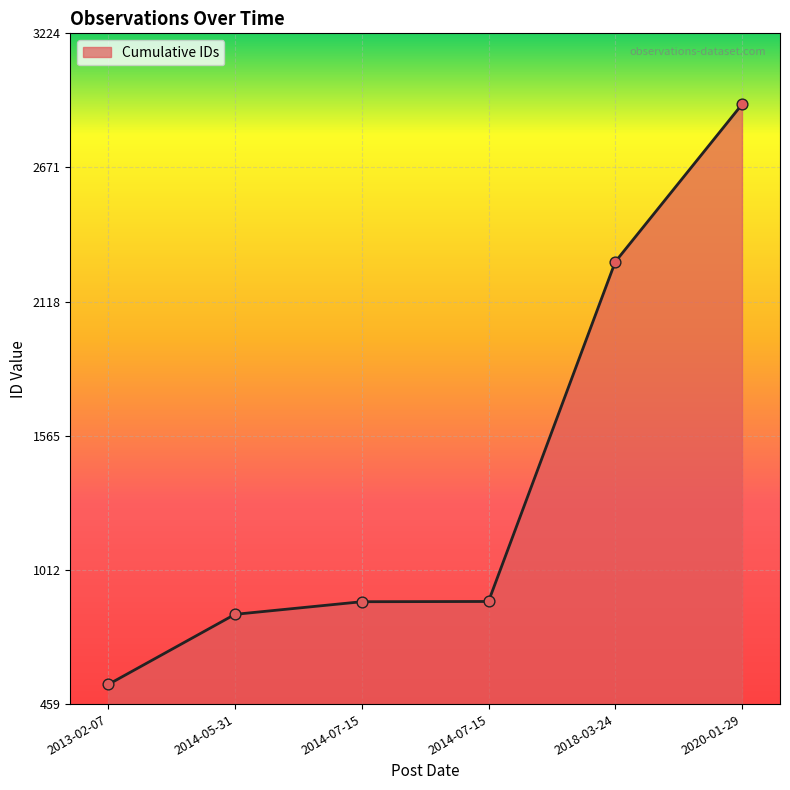

What is the change in value from 2013-02-07 to 2020-01-29?

+2391